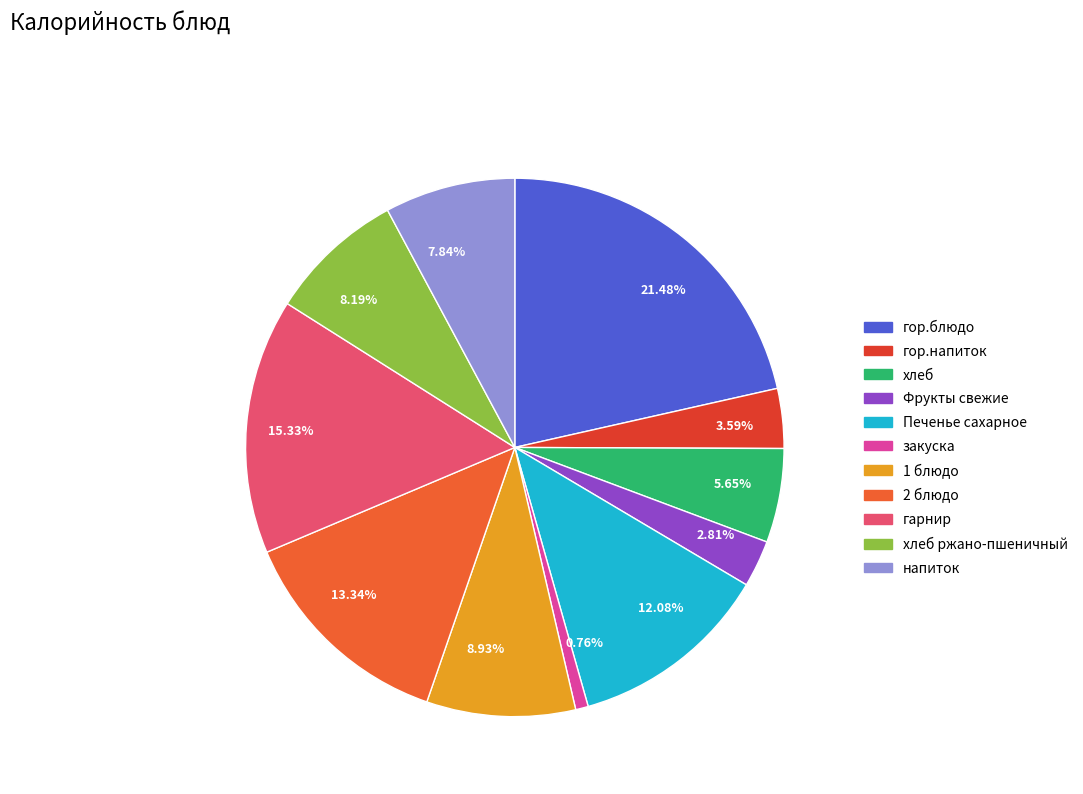

Is the sum of хлеб and 1 блюдо greater than half?

No